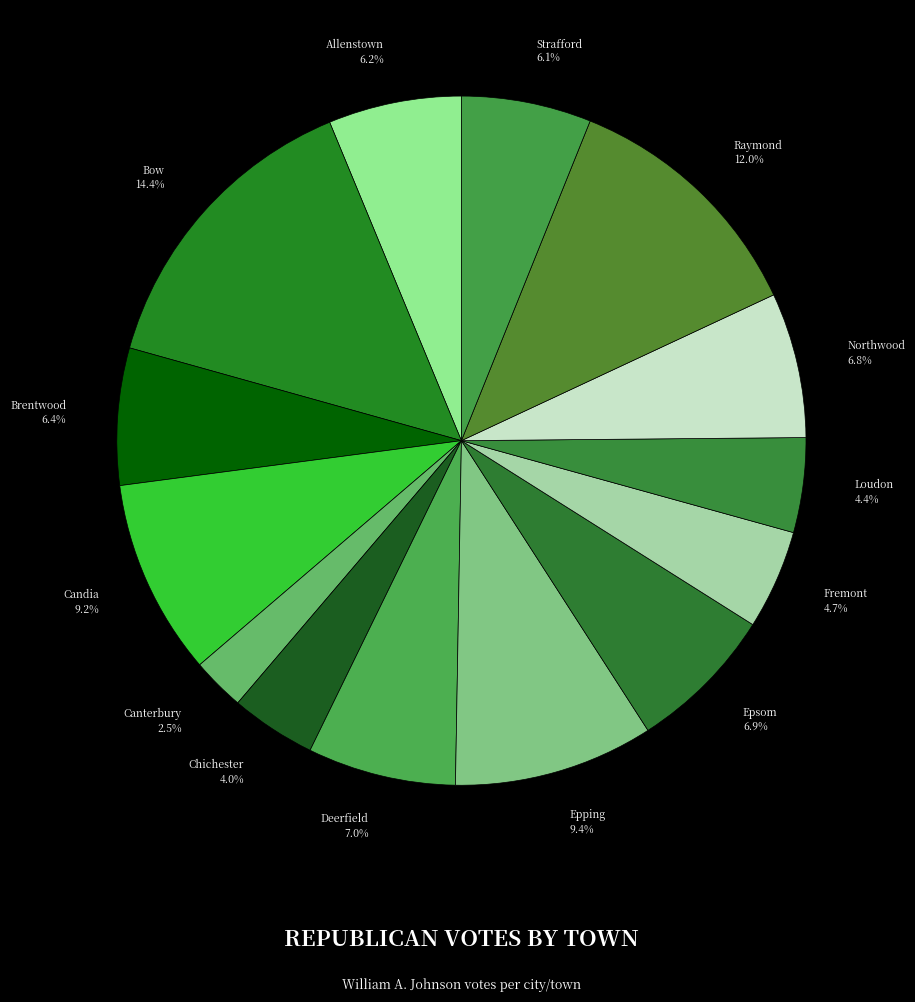

Does any single category account for the majority?

No